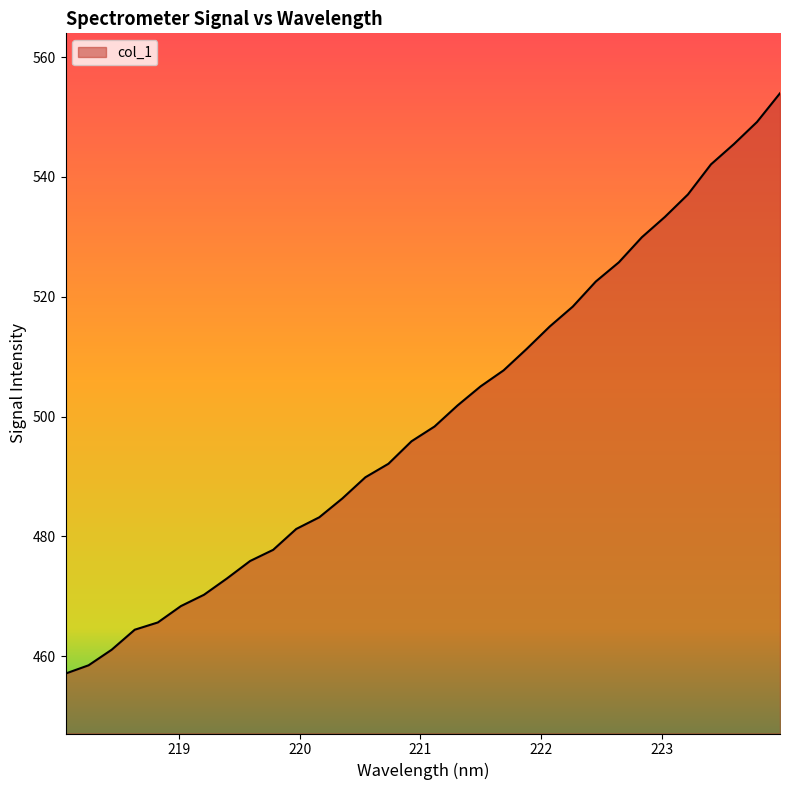

What is the minimum value shown in the chart?

457.1